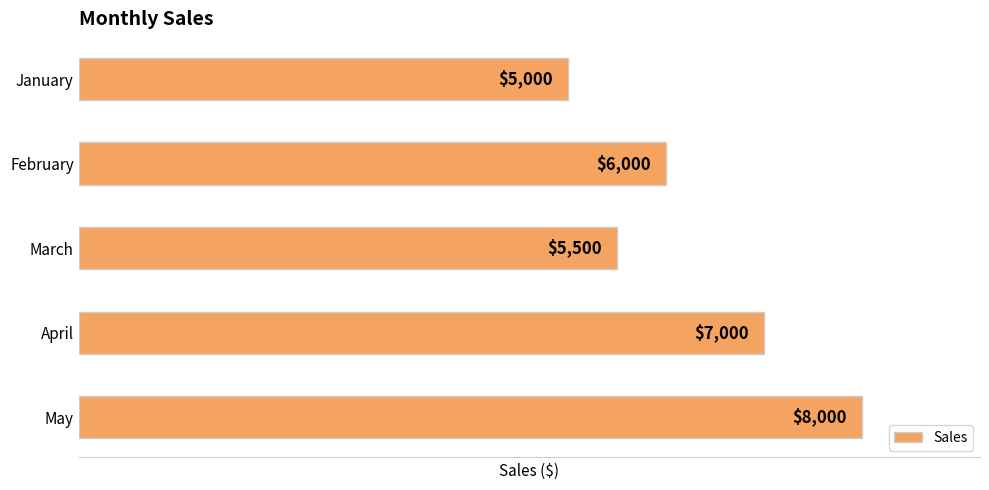

Is it true that the value at April is 7000?

True